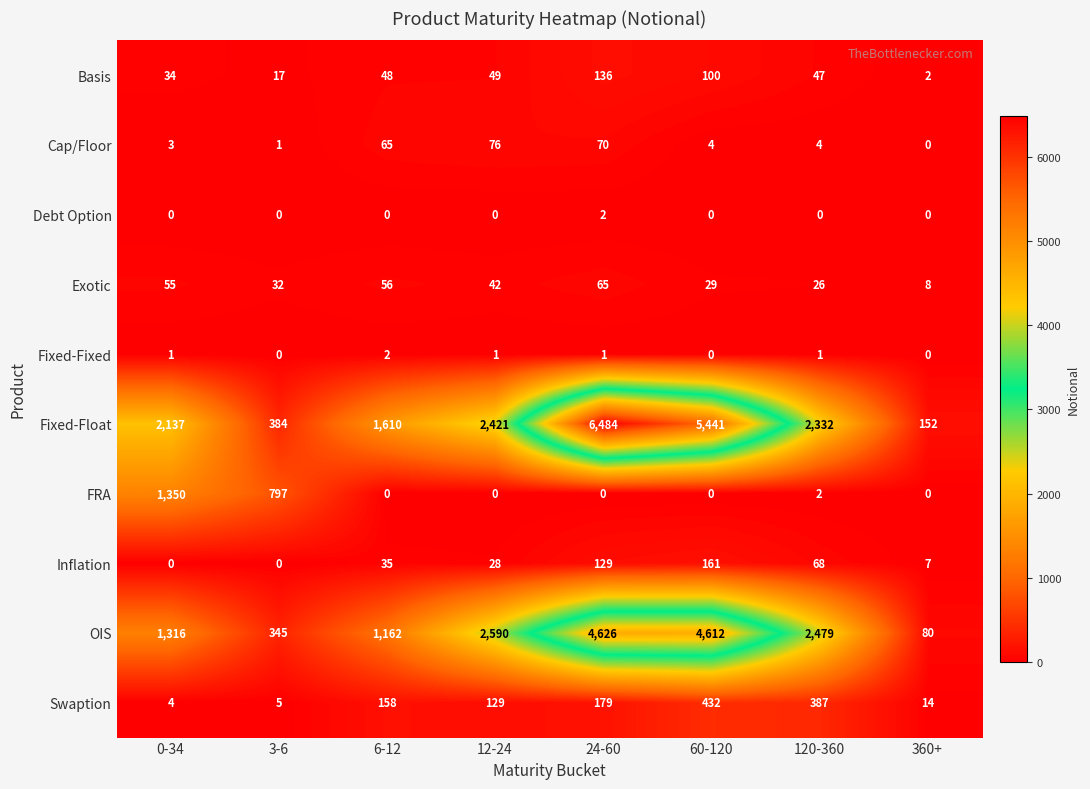

Which series changed the most between 3-6 and 360+?

FRA